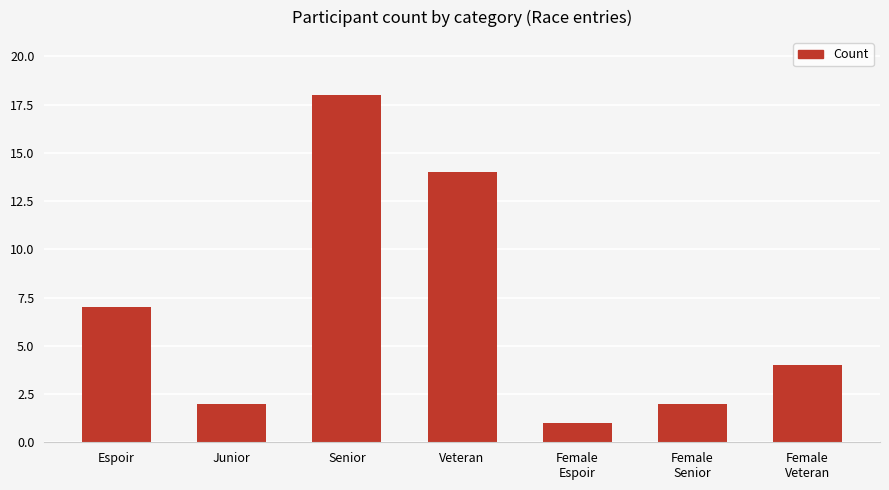

What is the minimum value shown in the chart?

1